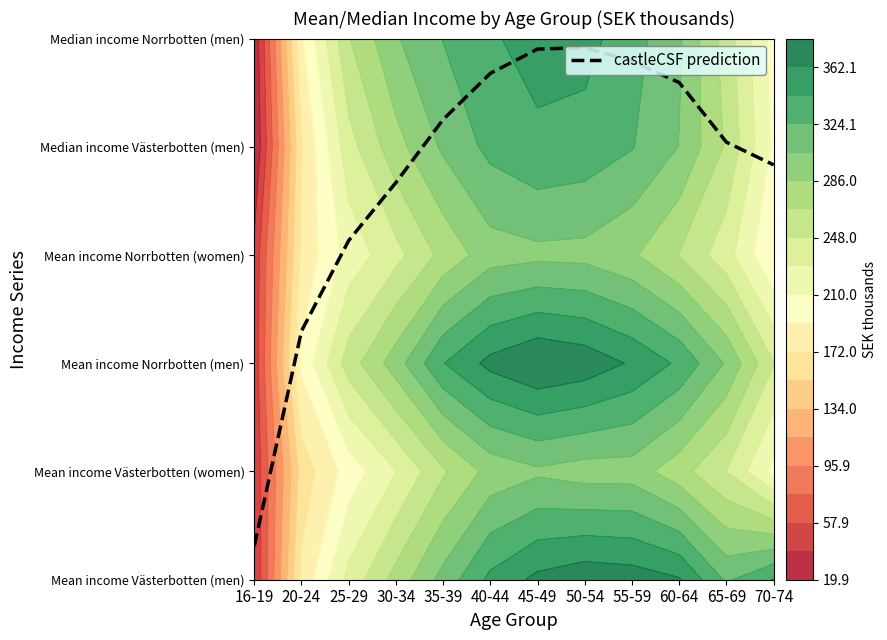

Rank the categories by value from highest to lowest.

50-54, 45-49, 55-59, 40-44, 60-64, 35-39, 65-69, 70-74, 30-34, 25-29, 20-24, 16-19